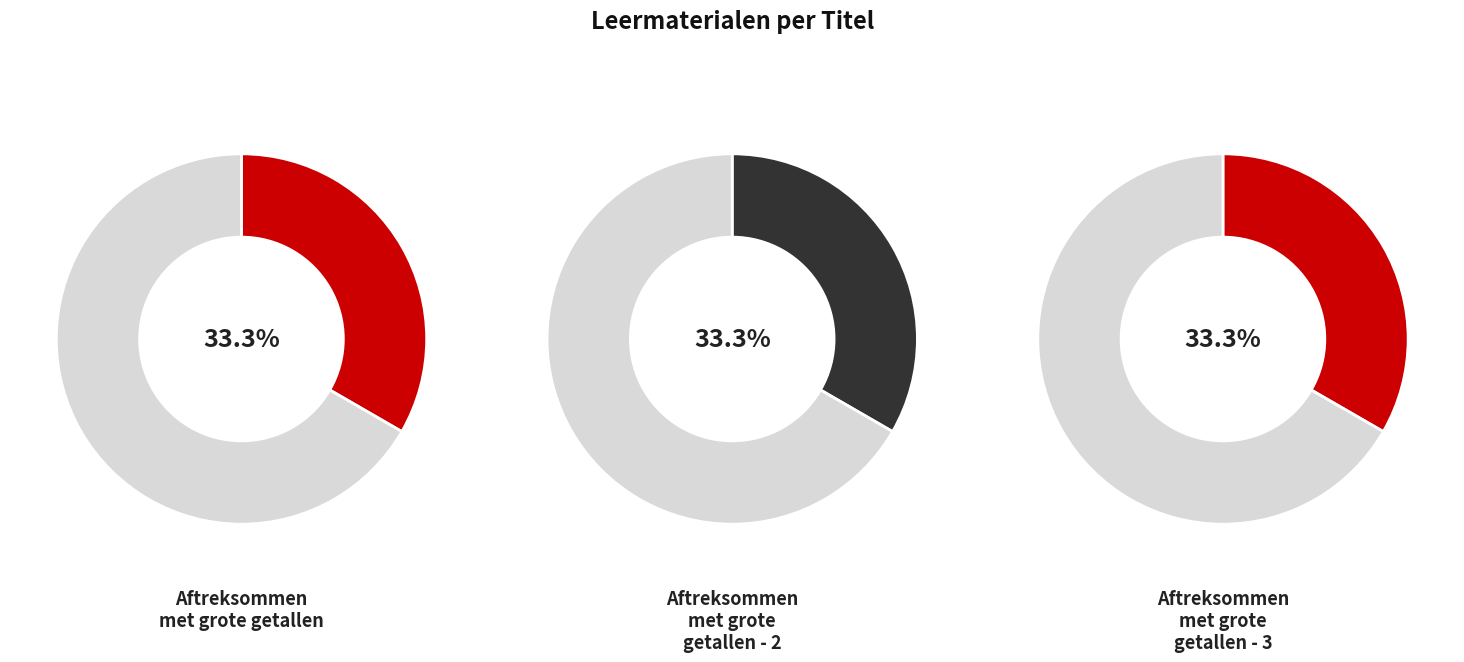

What is the smallest slice in the pie chart?

Aftreksommen met grote getallen